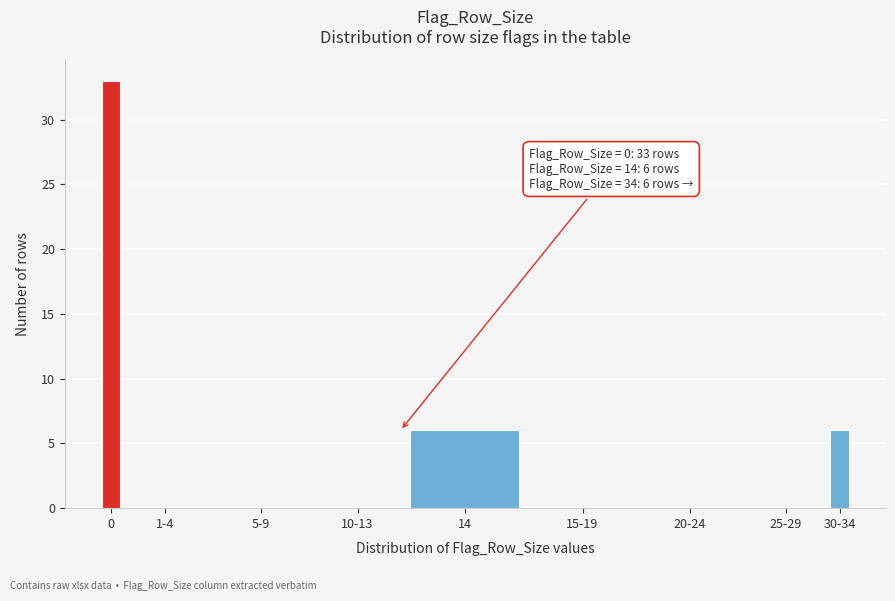

Reading right to left, what are all the values shown in this chart?

30-34=6	25-29=0	20-24=0	15-19=0	14=6	10-13=0	5-9=0	1-4=0	0=33